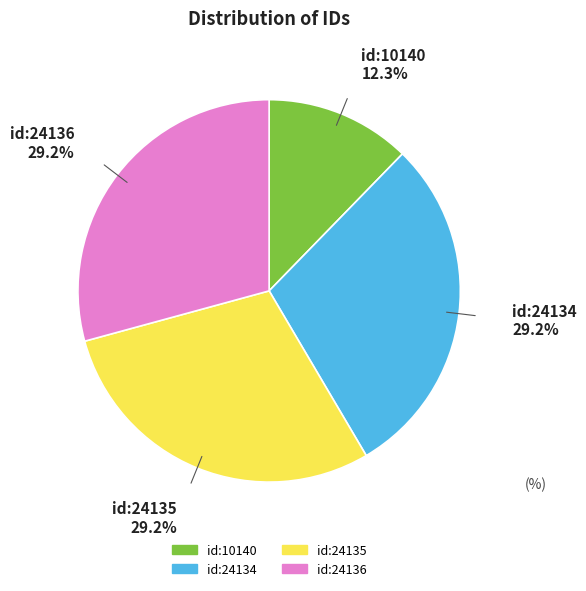

Which slice is the smallest?

id:10140